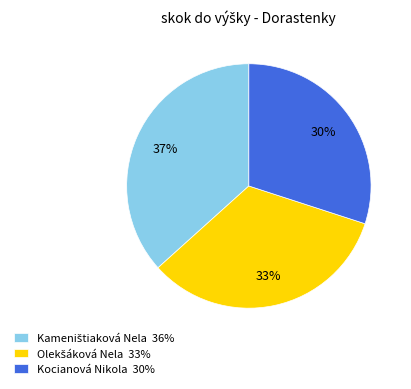

To the nearest percent, what percentage of the pie is Kocianová Nikola 30%?

30%